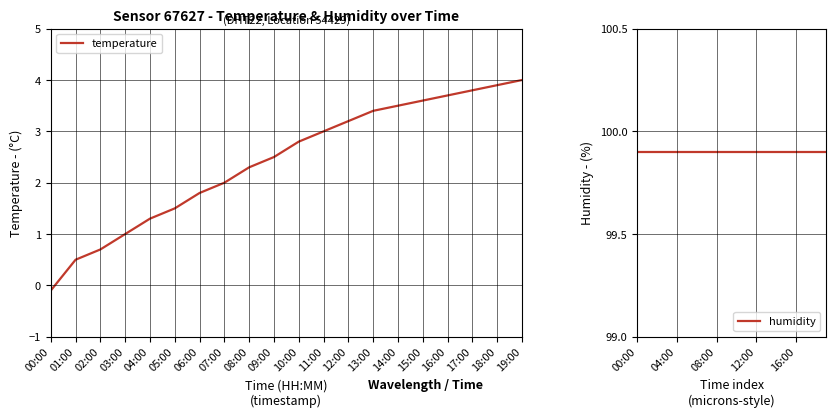

True or false: humidity and temperature intersect in this chart.

False